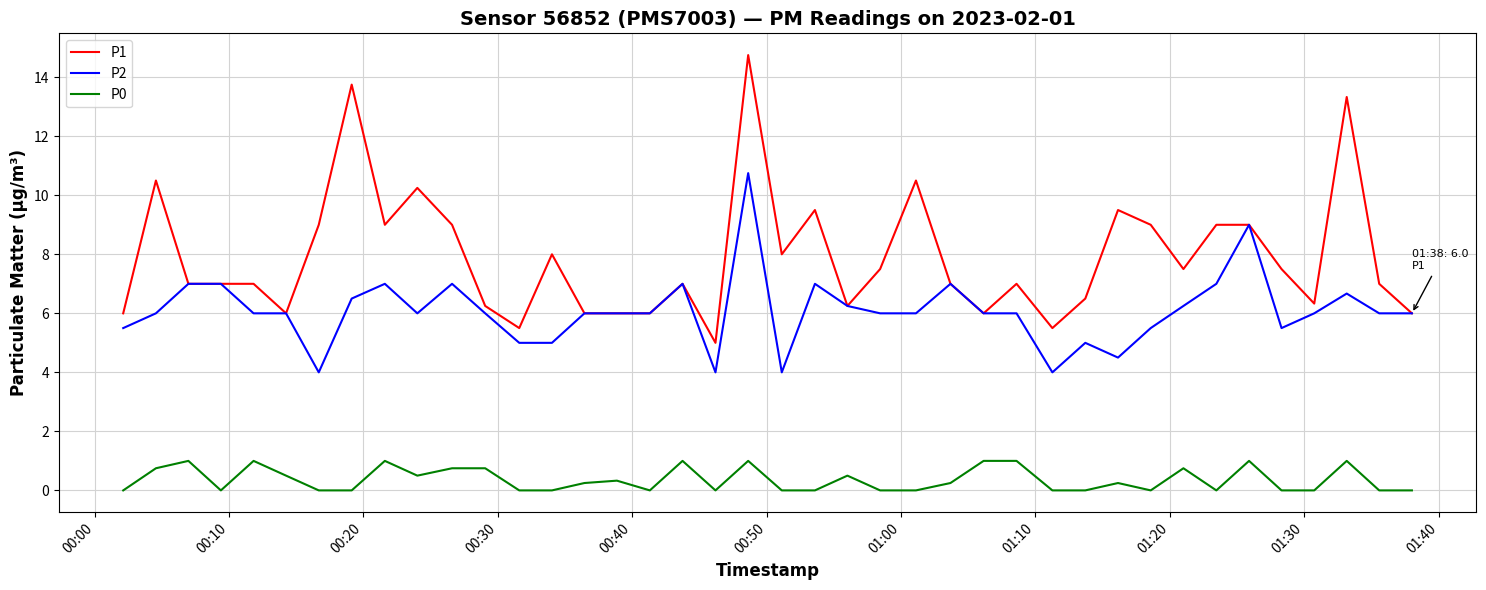

What is the maximum value for P0?

1.0